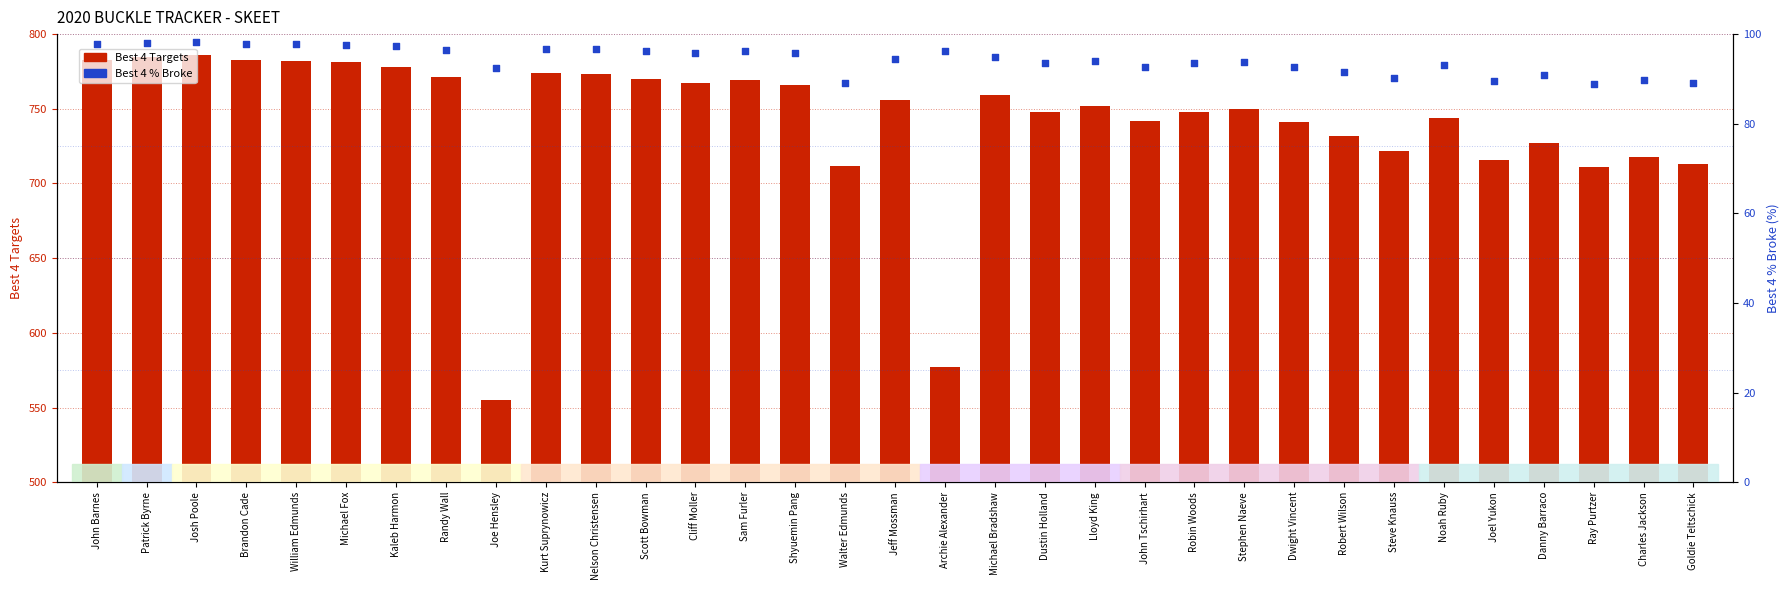

Is the value of Best 4 % Broke at Shyuemin Pang greater than the value of Best 4 Targets at Robin Woods?

No